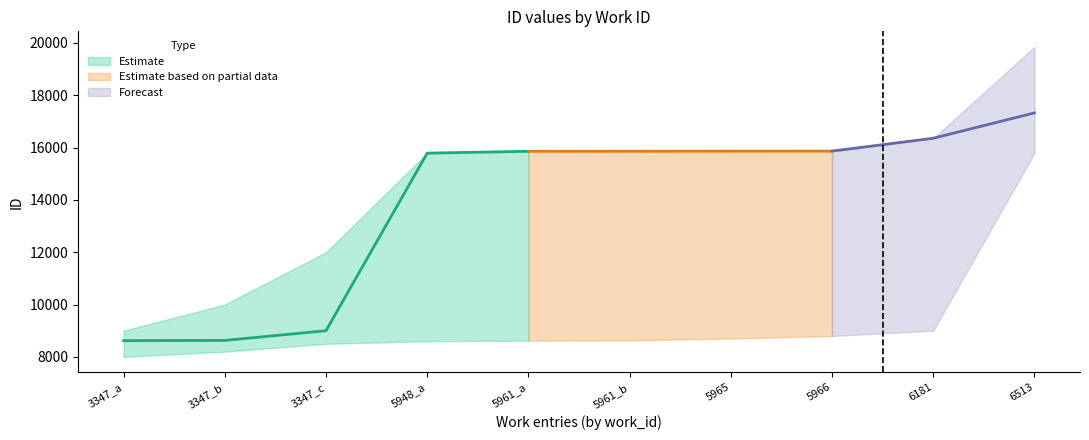

How many lines are shown in the chart?

3